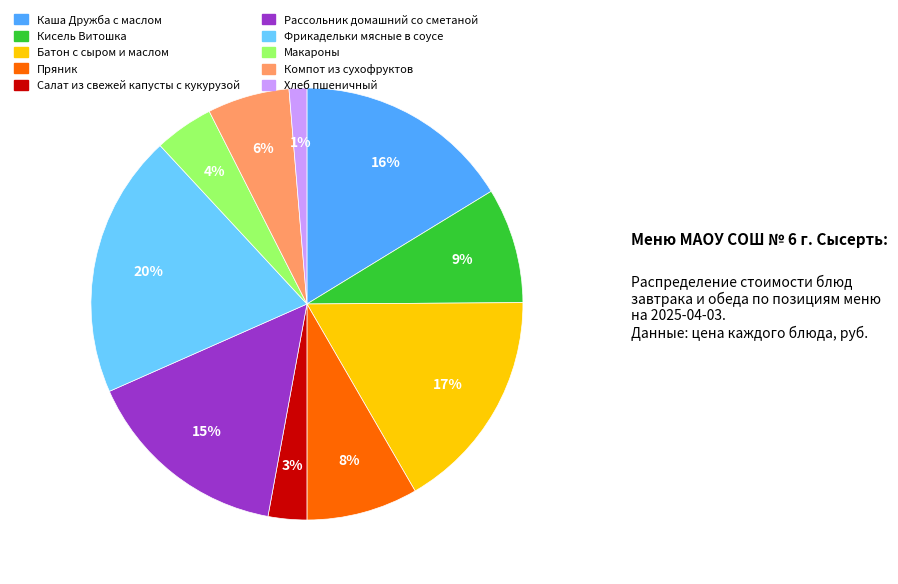

Count the number of slices in the pie.

10